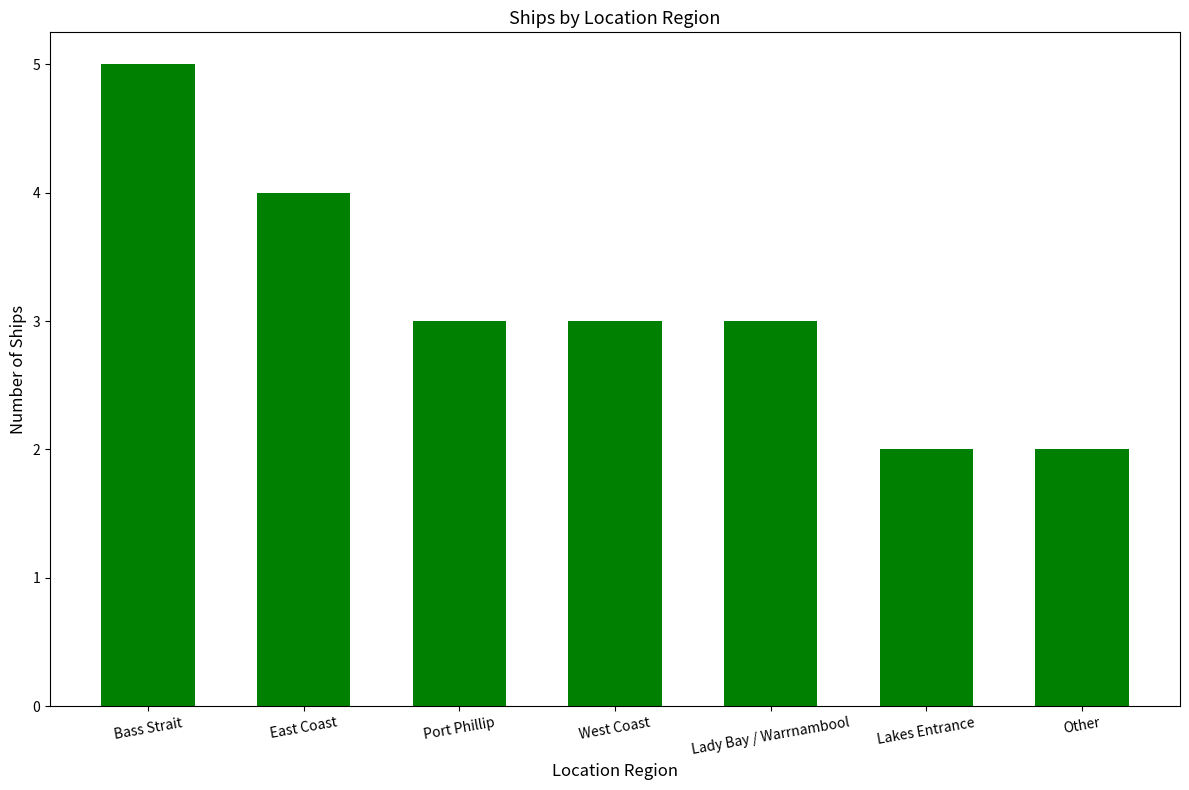

How many bars are there in total?

7